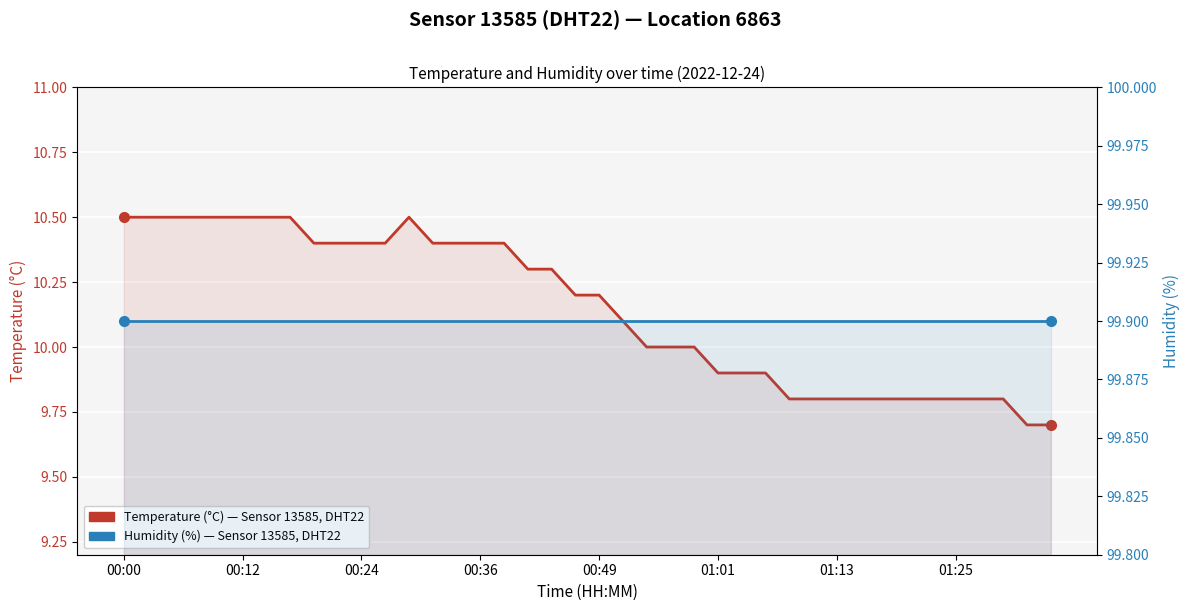

Rank the series at 21 from highest to lowest value.

Humidity (%) — Sensor 13585, Location 6863, Temperature (°C) — Sensor 13585, Location 6863